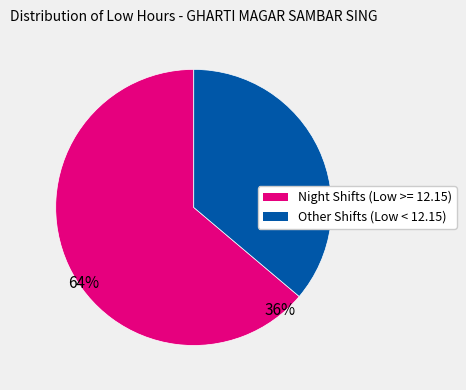

Between Other Shifts (Low < 12.15) and Night Shifts (Low >= 12.15), which is larger?

Night Shifts (Low >= 12.15)